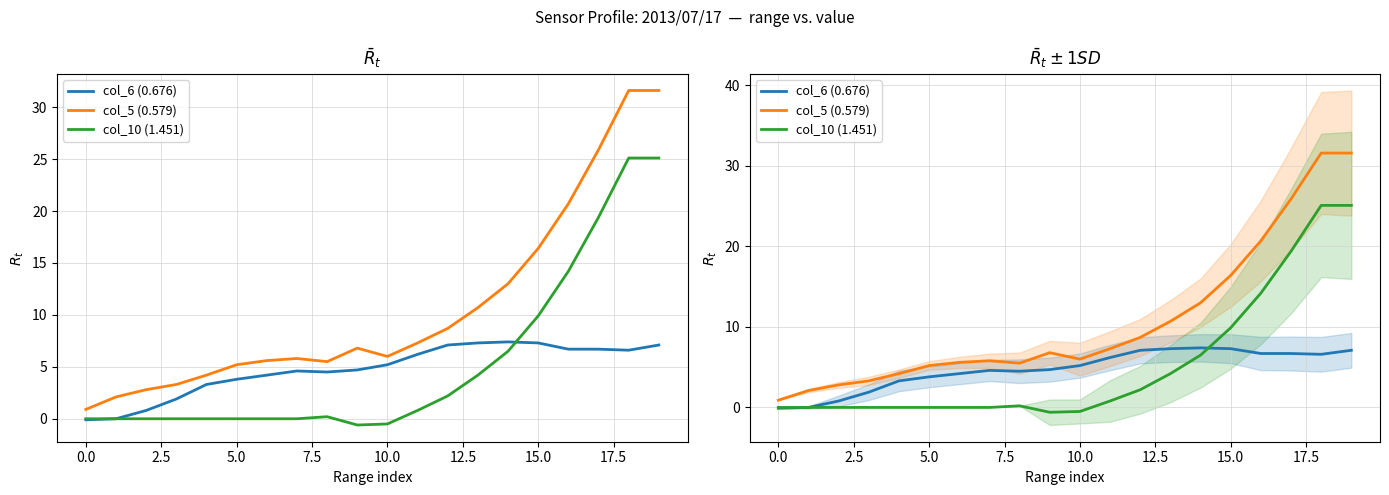

What are all the series names shown in the legend?

col_6 (0.676), col_5 (0.579), col_10 (1.451)